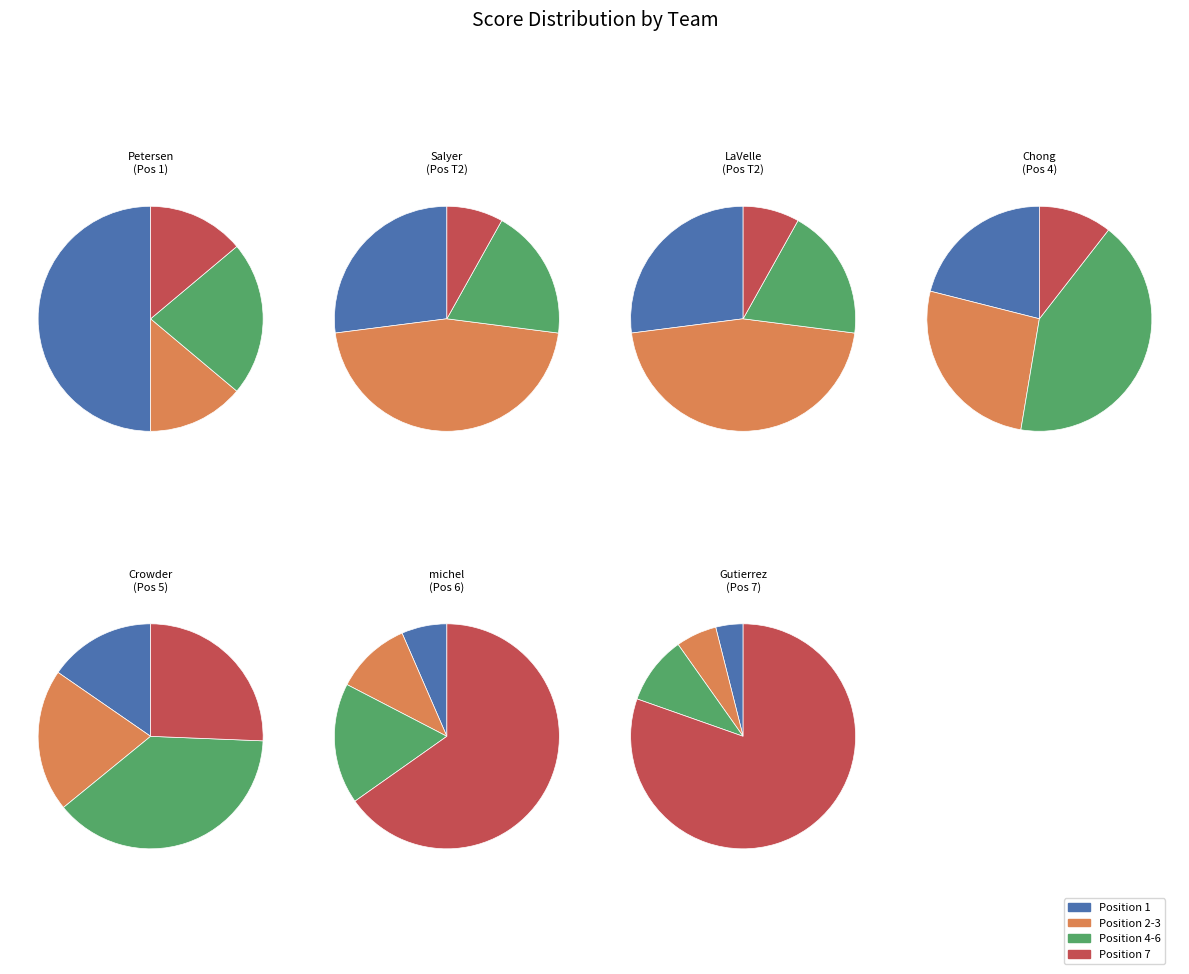

Which category has the biggest portion of the pie?

7